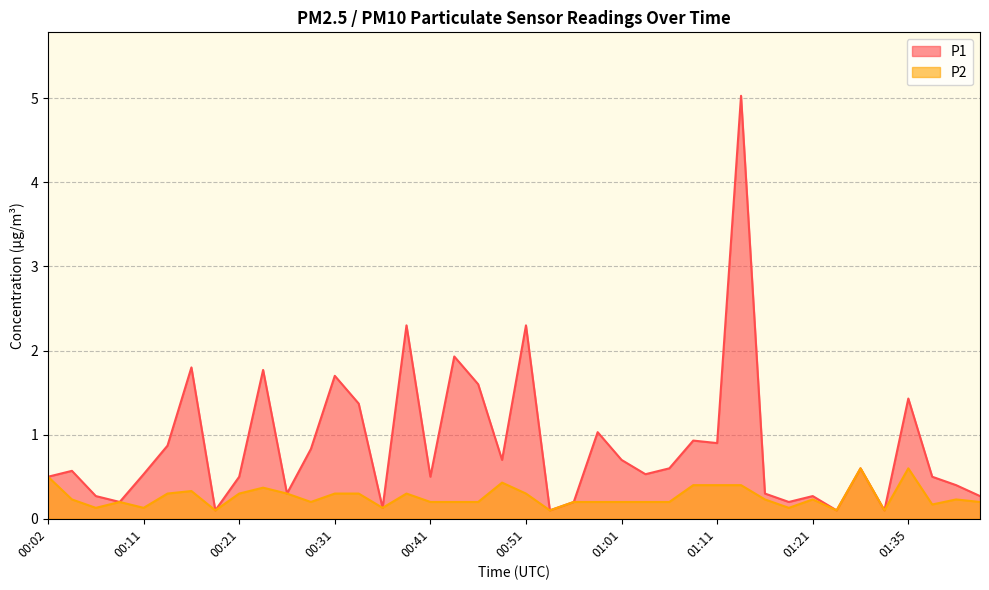

At how many categories does at least one series exceed 3?

1